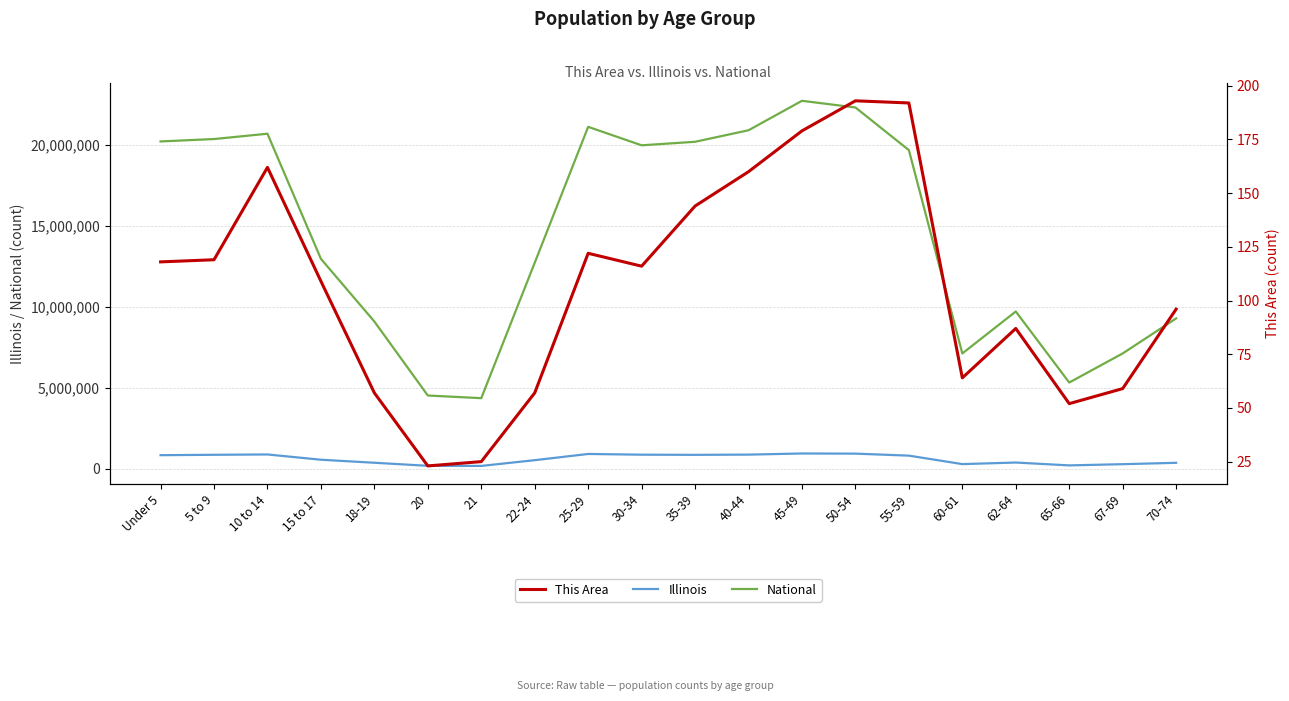

Which has a higher value, 70-74 or 55-59?

55-59